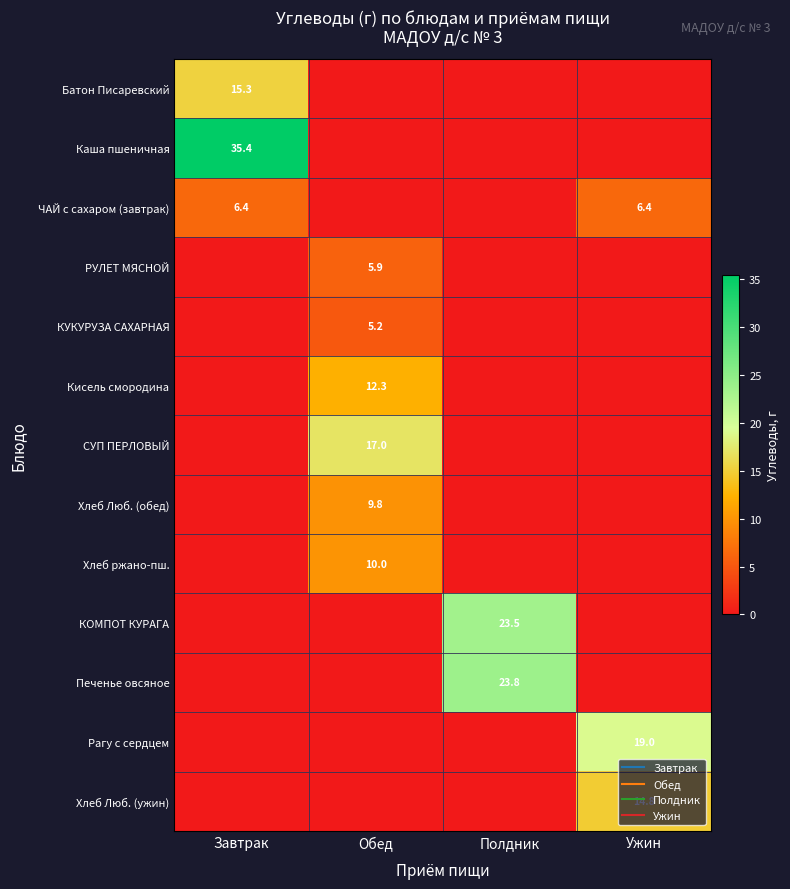

What is the average value of the Хлеб ржано-пш. series?

2.5